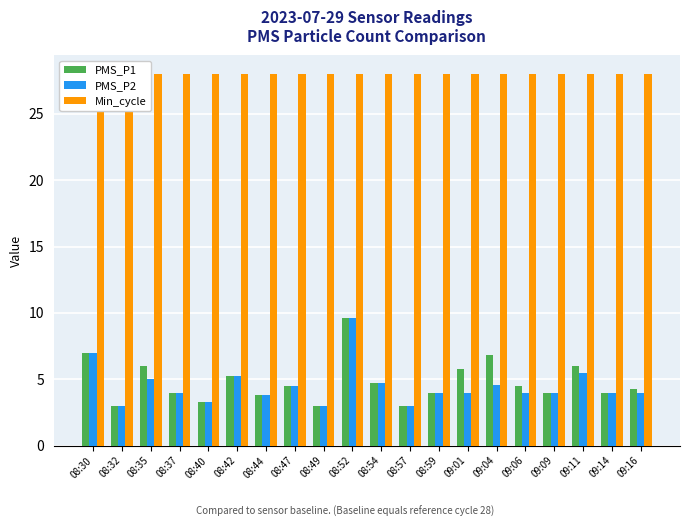

Where is Min_cycle nearest to the value 27?

08:30